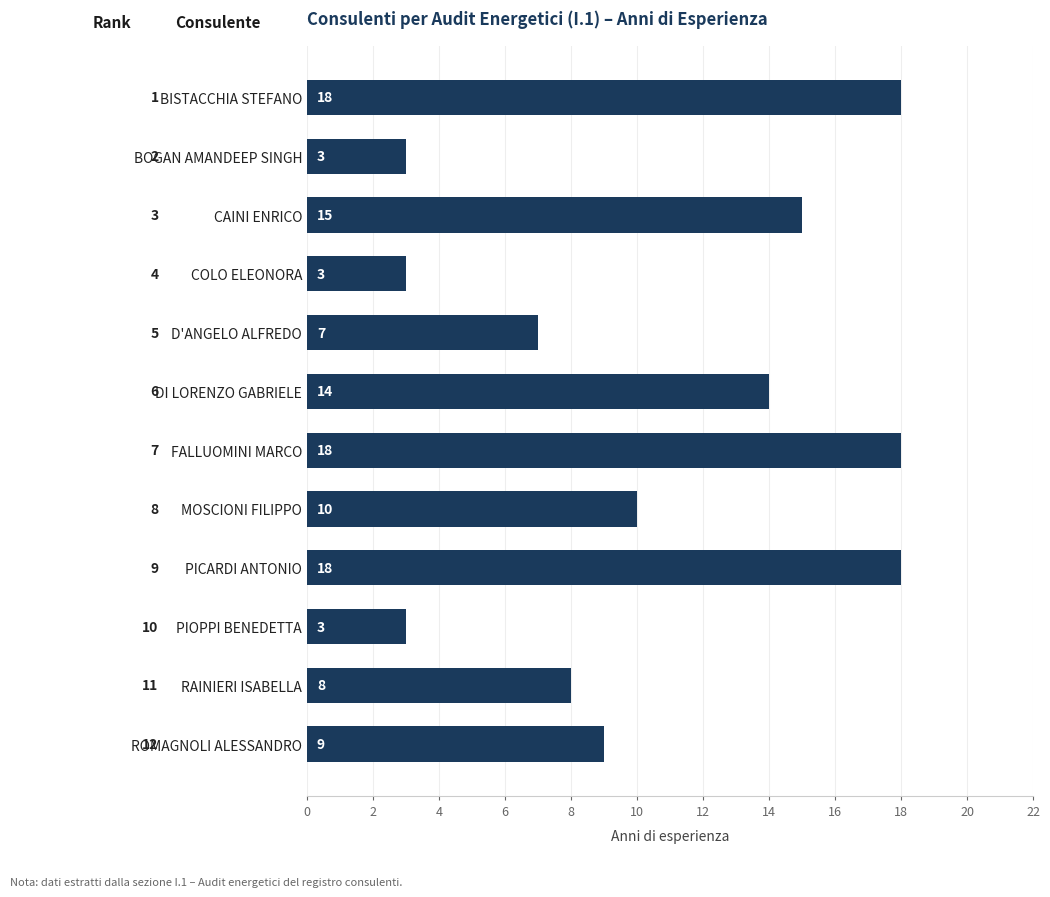

What is the difference between the maximum and minimum values?

15